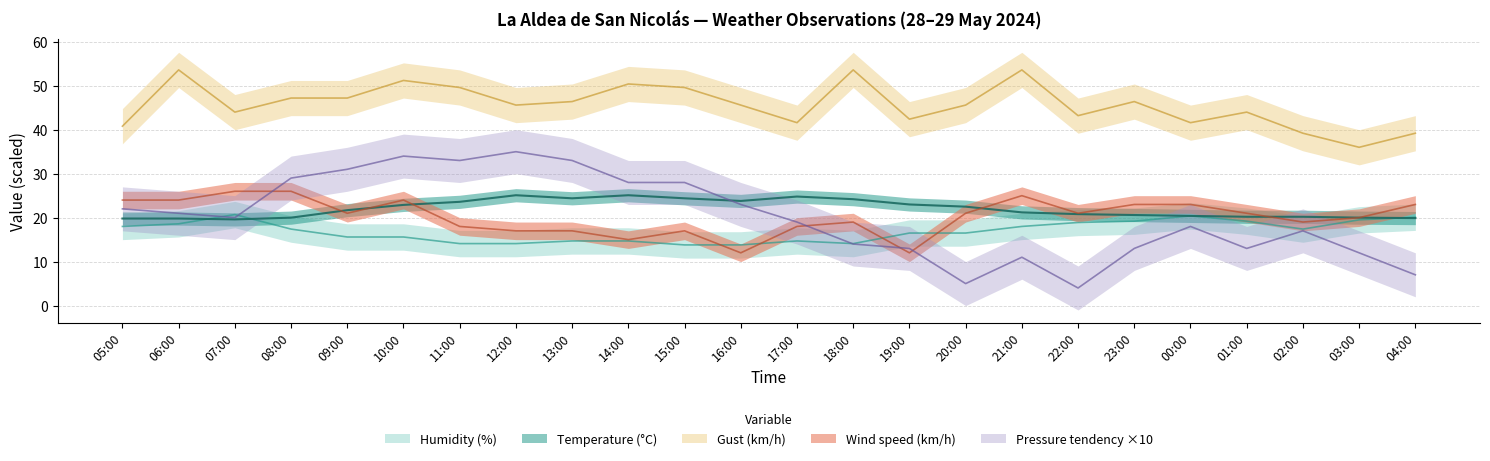

Reading left to right, list all the values displayed in this chart.

Temperature (°C): 19.8	19.8	19.6	20.0	21.7	22.9	23.6	25.1	24.4	25.1	24.4	23.8	24.8	24.2	23.0	22.5	21.2	20.8	20.6	20.4	20.2	20.2	20.0	19.9
Humidity (%): 18.0	18.6	20.7	17.4	15.6	15.6	14.1	14.1	14.7	14.7	13.8	13.8	14.7	14.1	16.5	16.5	18.0	18.9	19.2	20.4	19.2	17.4	19.5	20.1
Wind speed (km/h): 24.0	24.0	26.0	26.0	21.0	24.0	18.0	17.0	17.0	15.0	17.0	12.0	18.0	19.0	12.0	21.0	25.0	21.0	23.0	23.0	21.0	19.0	20.0	23.0
Gust (km/h): 40.8	53.6	44.0	47.2	47.2	51.2	49.6	45.6	46.4	50.4	49.6	45.6	41.6	53.6	42.4	45.6	53.6	43.2	46.4	41.6	44.0	39.2	36.0	39.2
Pressure (hPa) offset: 22.0	21.0	20.0	29.0	31.0	34.0	33.0	35.0	33.0	28.0	28.0	23.0	19.0	14.0	13.0	5.0	11.0	4.0	13.0	18.0	13.0	17.0	12.0	7.0